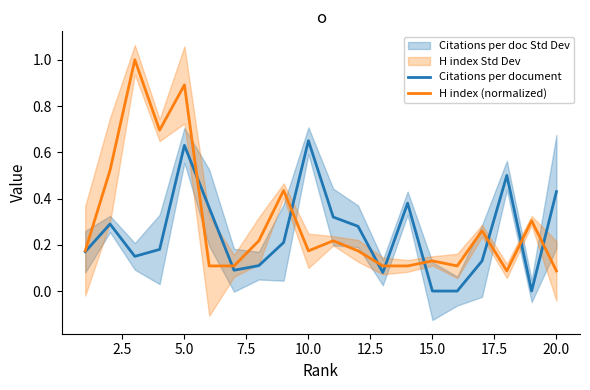

Rank the series by their average value, from highest to lowest.

H index (normalized), Citations per document